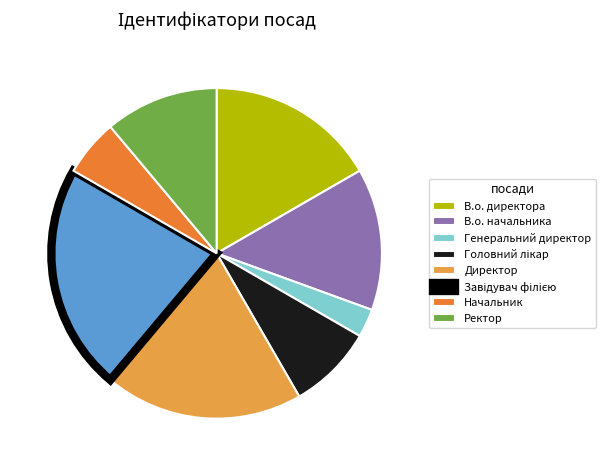

Approximately how many times larger is the value at Директор compared to В.о. директора?

1.2